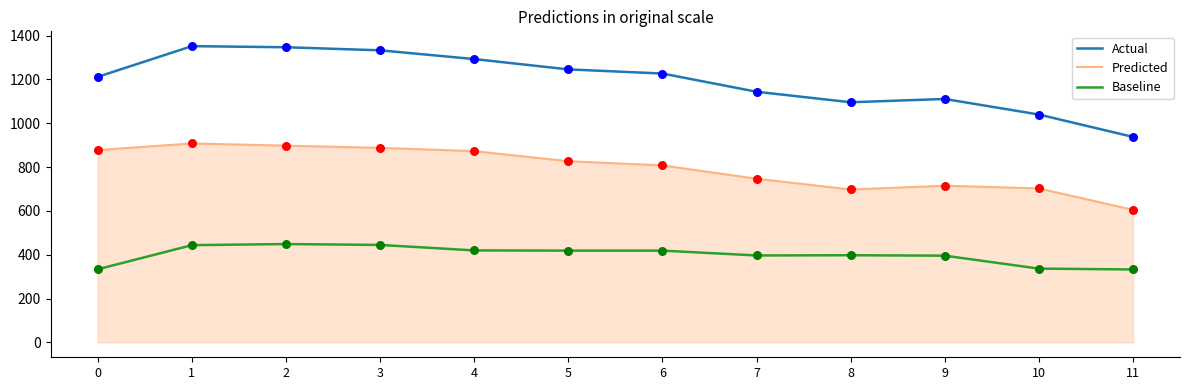

Which series has the widest spread of values?

Actual